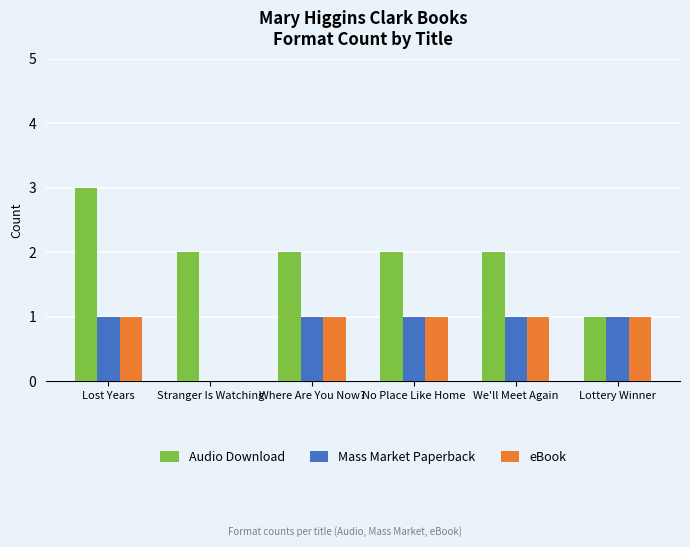

What is the maximum value shown in the chart?

3